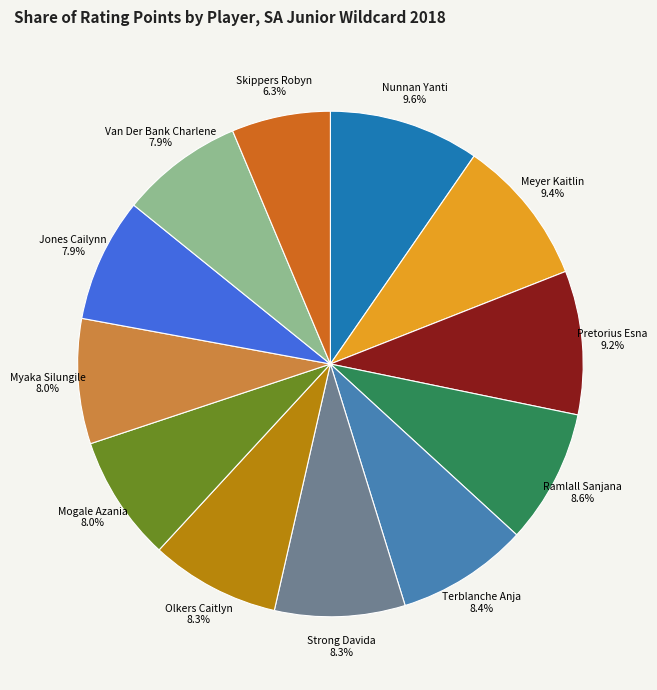

To the nearest percent, what is the average slice percentage?

8%